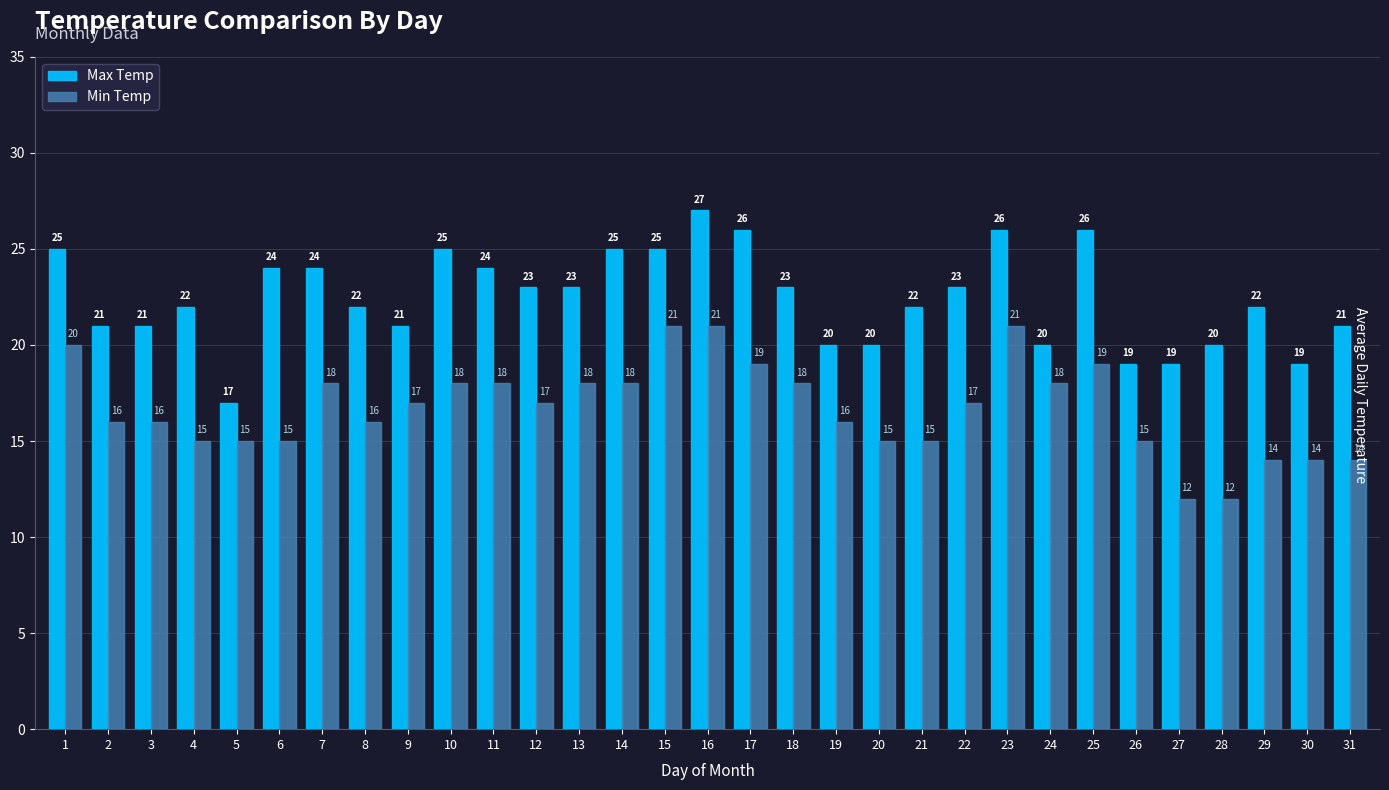

What is the minimum value shown in the chart?

12